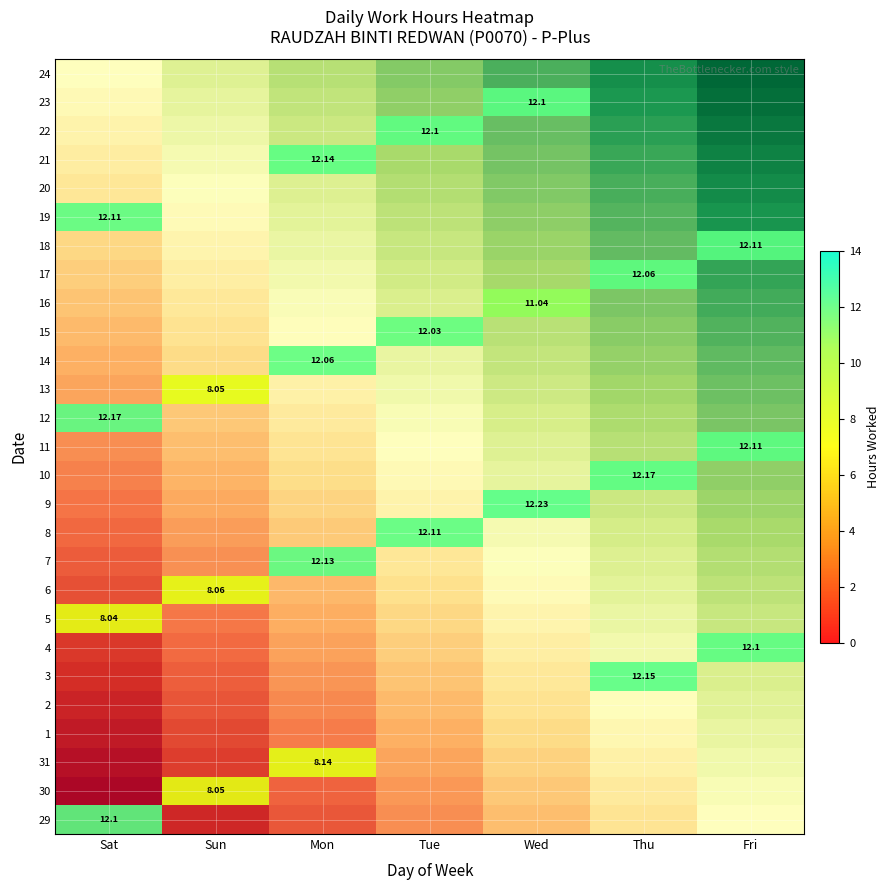

How many data points does each series have?

7